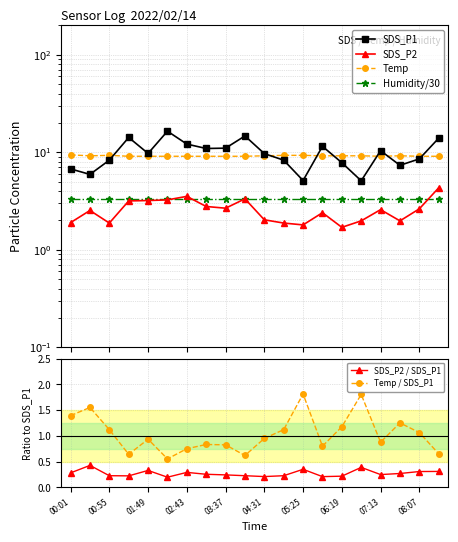

At how many categories does at least one series exceed 6?

20